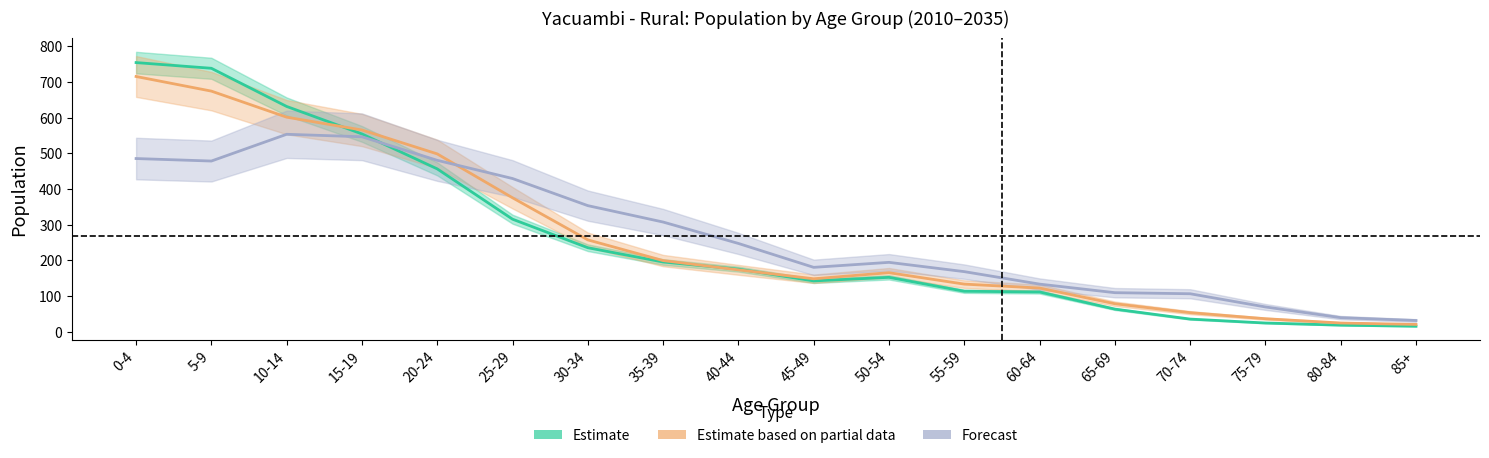

Reading right to left, extract all data points from this chart.

Estimate: 85+=15	80-84=18	75-79=24	70-74=35	65-69=63	60-64=111	55-59=113	50-54=152	45-49=142	40-44=175	35-39=195	30-34=235	25-29=315	20-24=456	15-19=554	10-14=631	5-9=738	0-4=754
Estimate based on partial data: 85+=20	80-84=24	75-79=36	70-74=53	65-69=78	60-64=122	55-59=133	50-54=165	45-49=148	40-44=173	35-39=199	30-34=257	25-29=375	20-24=498	15-19=565	10-14=601	5-9=674	0-4=715
Forecast: 85+=31	80-84=39	75-79=69	70-74=106	65-69=109	60-64=133	55-59=168	50-54=194	45-49=180	40-44=247	35-39=307	30-34=353	25-29=429	20-24=480	15-19=546	10-14=553	5-9=478	0-4=485